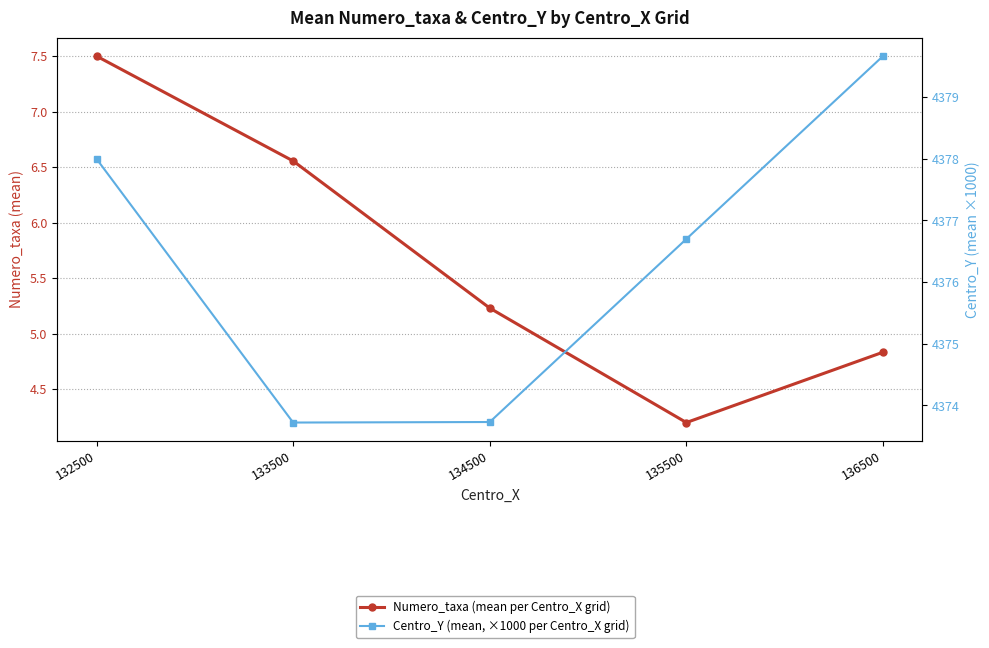

True or false: Numero_taxa (mean per Centro_X grid) has a value of 10.8 at 132500.

False